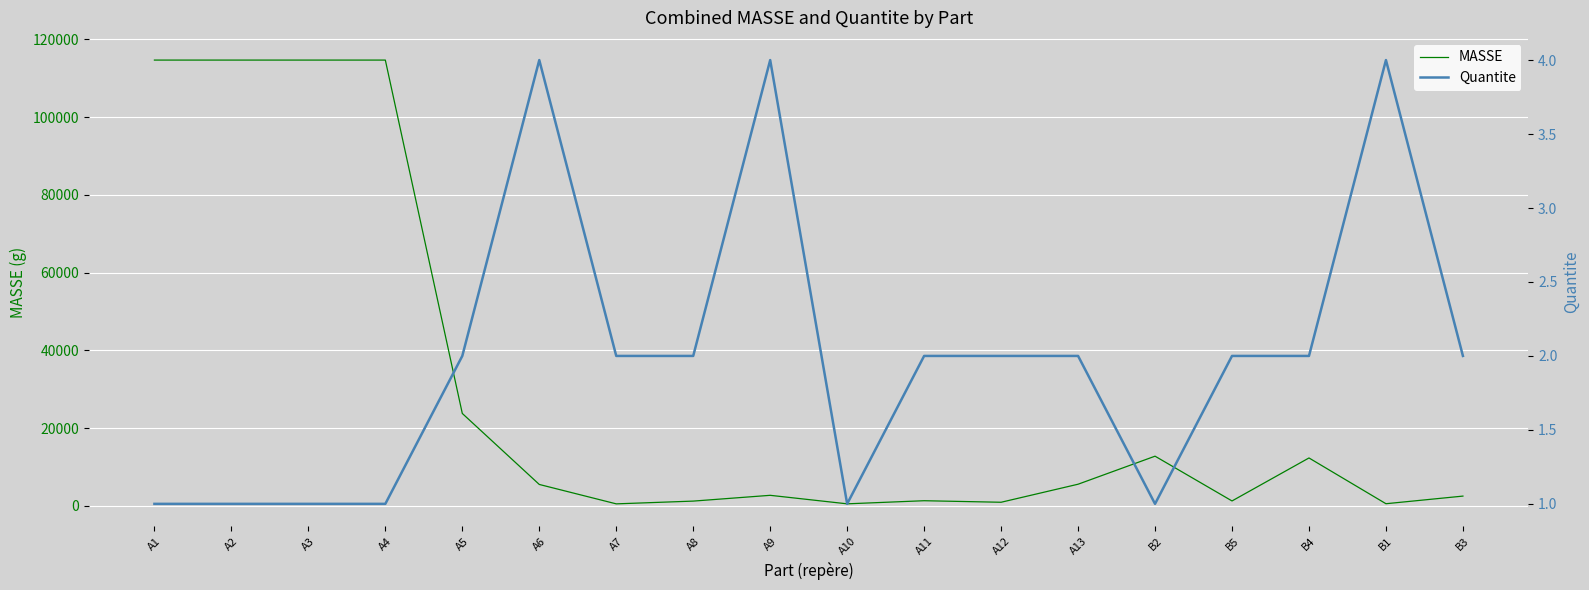

Where does the Quantite series first go above 2?

A6